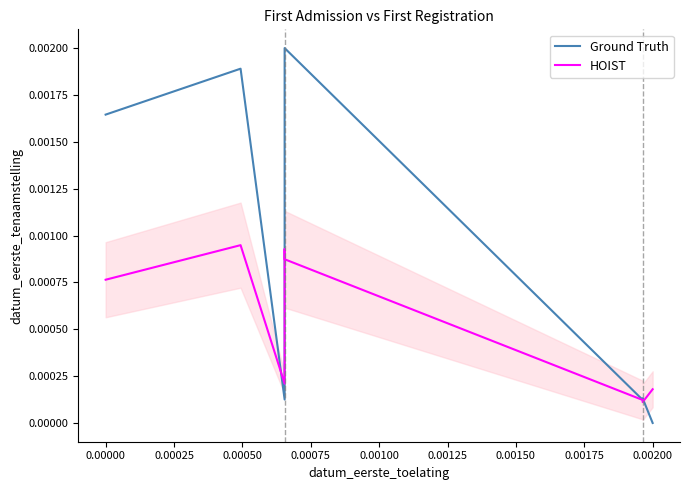

Rank the series by their maximum value, from lowest to highest.

HOIST, Ground Truth